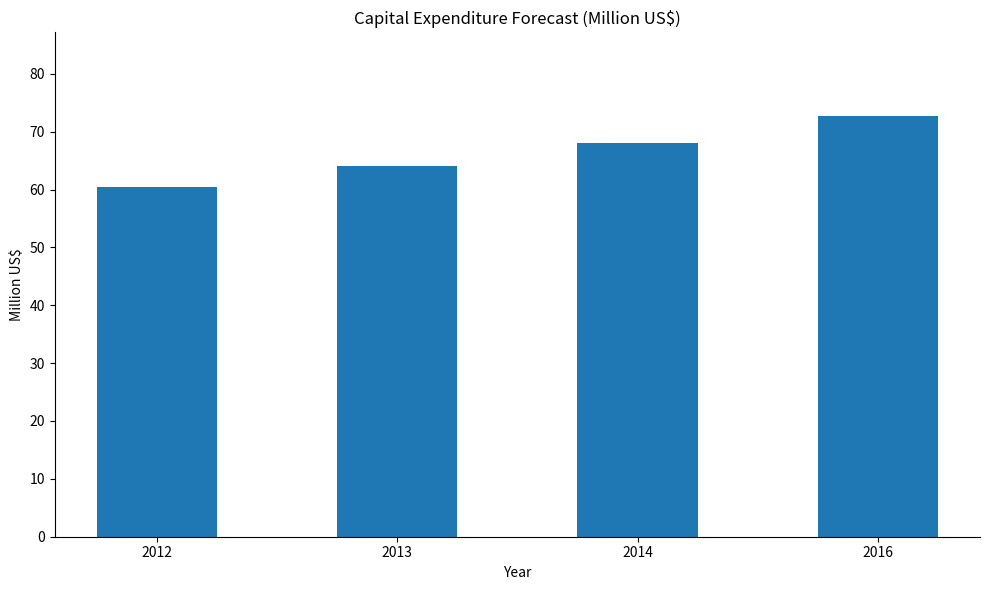

What is the minimum value shown in the chart?

60.5